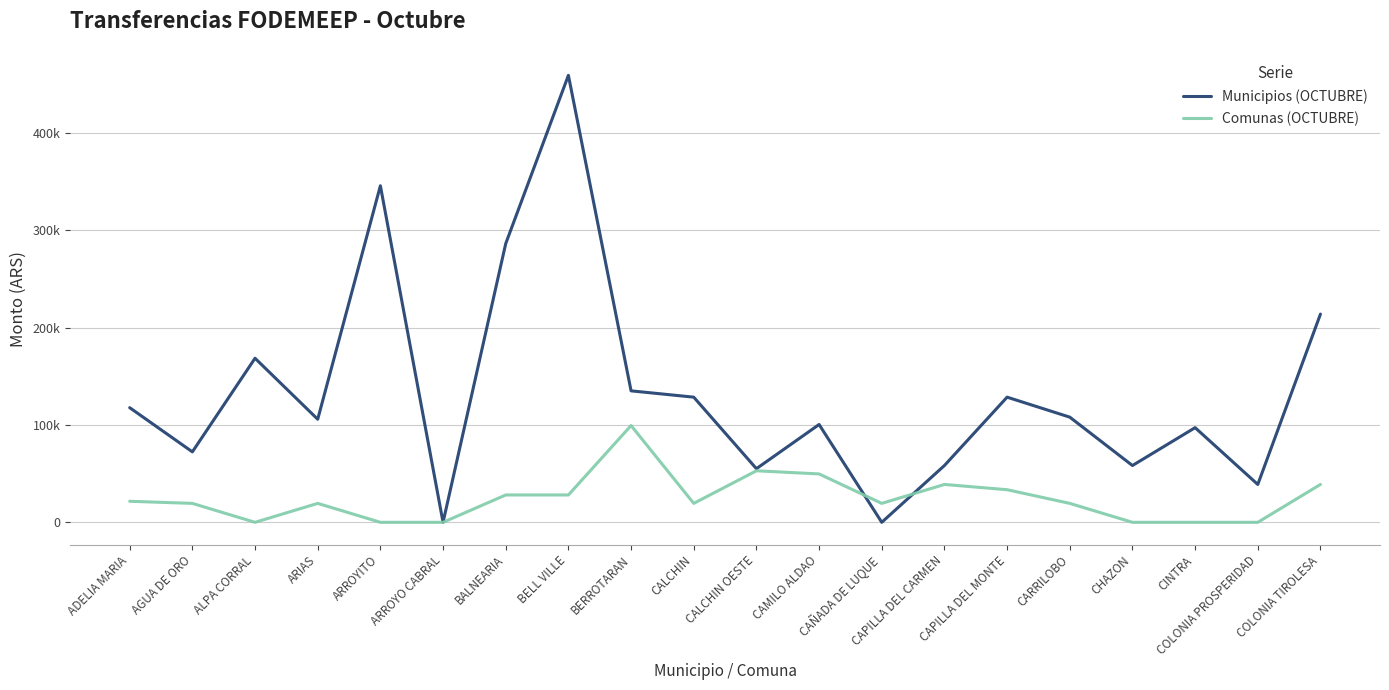

What is the label of the 11th point from the left?

CALCHIN OESTE